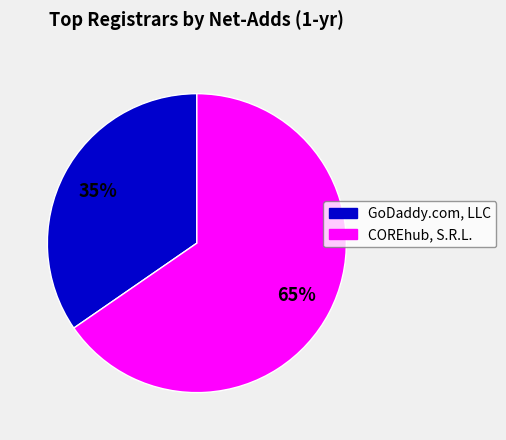

Is there a majority slice in this chart?

Yes